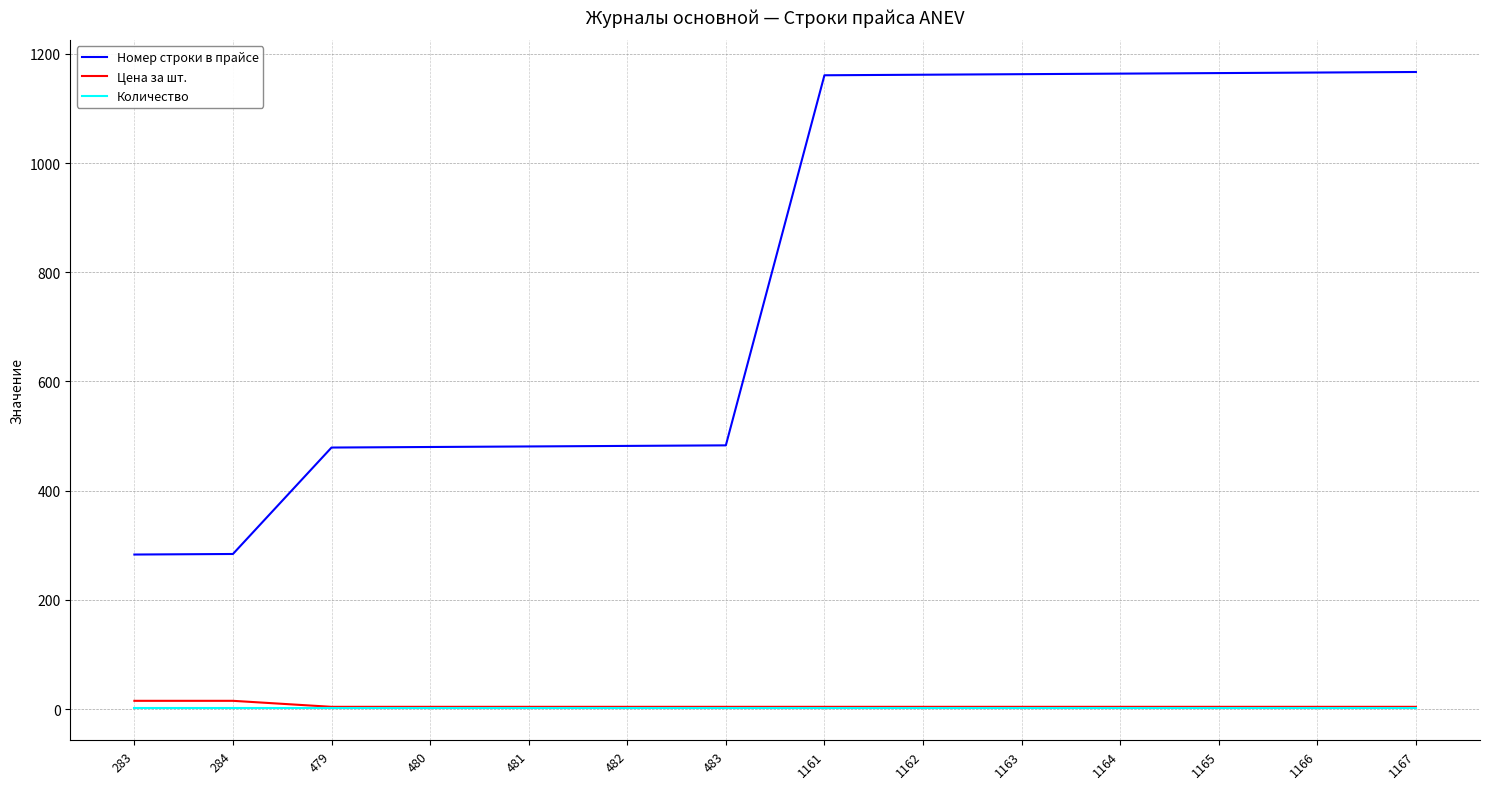

What is the sum of the Номер строки в прайсе values at 283 and 483?

766